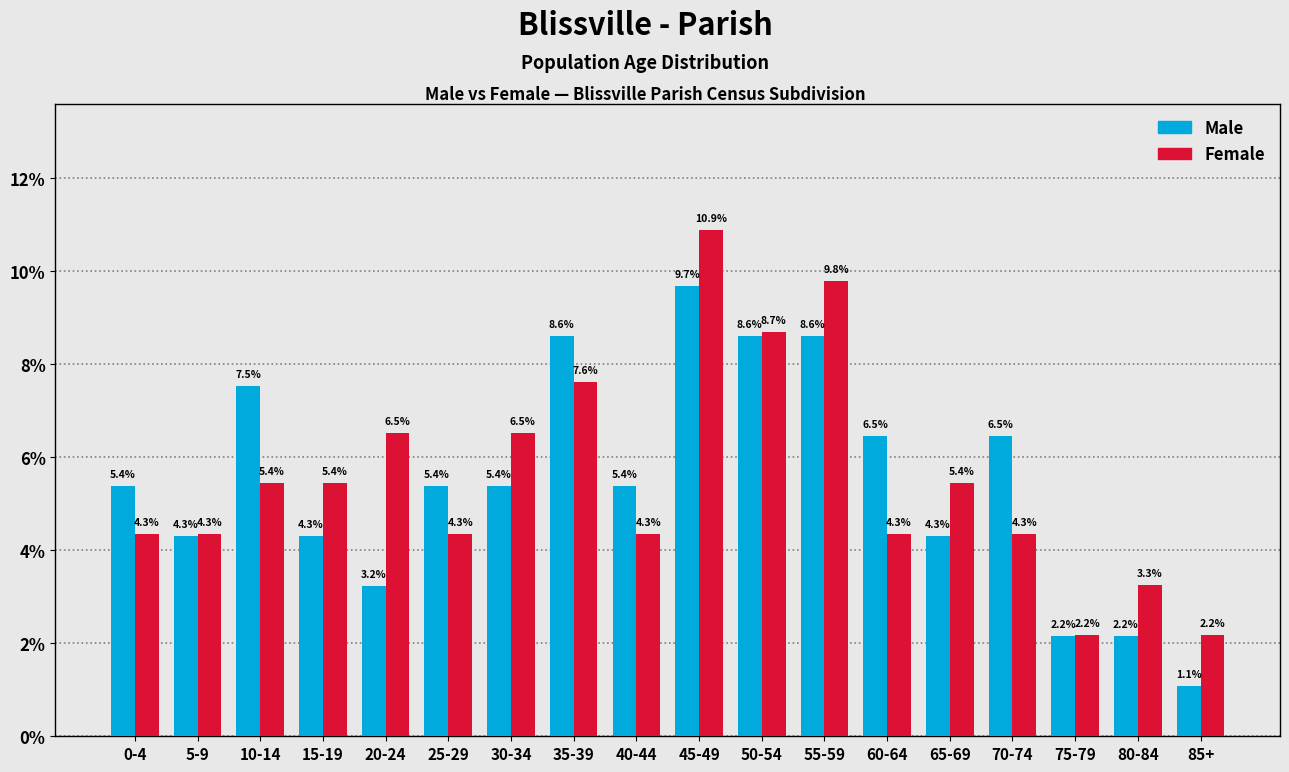

Reading left to right, extract all data points from this chart.

Male: 0-4=5.4	5-9=4.3	10-14=7.5	15-19=4.3	20-24=3.2	25-29=5.4	30-34=5.4	35-39=8.6	40-44=5.4	45-49=9.7	50-54=8.6	55-59=8.6	60-64=6.5	65-69=4.3	70-74=6.5	75-79=2.2	80-84=2.2	85+=1.1
Female: 0-4=4.3	5-9=4.3	10-14=5.4	15-19=5.4	20-24=6.5	25-29=4.3	30-34=6.5	35-39=7.6	40-44=4.3	45-49=10.9	50-54=8.7	55-59=9.8	60-64=4.3	65-69=5.4	70-74=4.3	75-79=2.2	80-84=3.3	85+=2.2